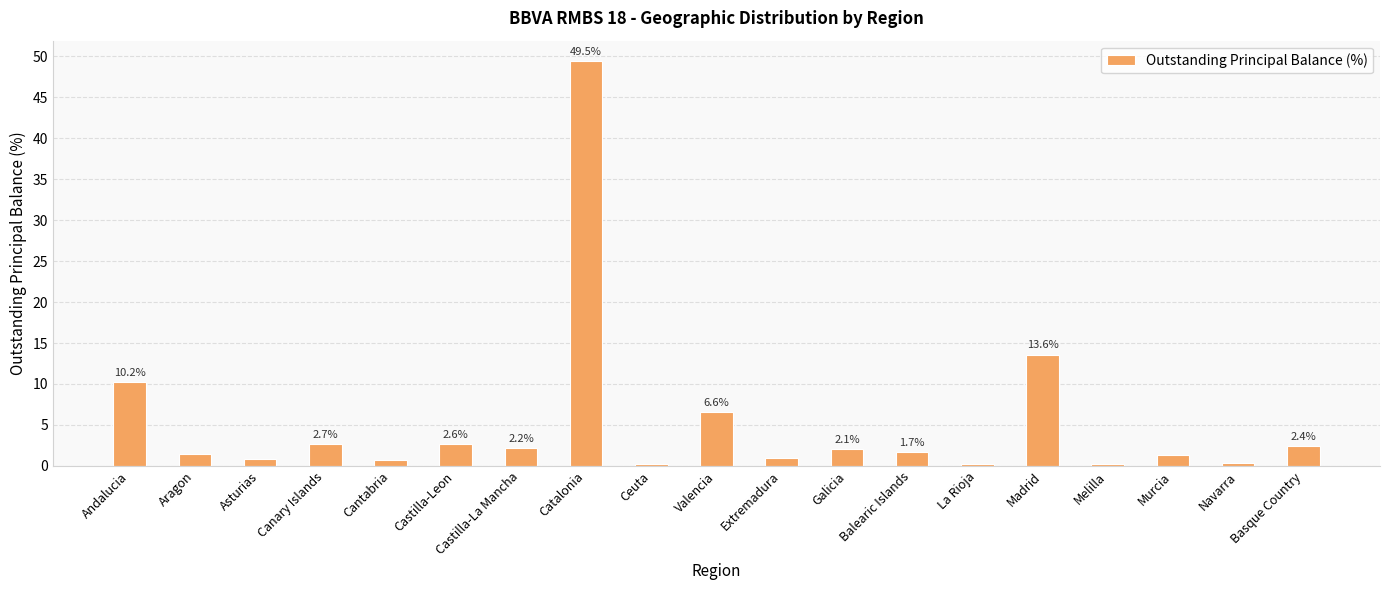

The chart shows a value of 1.0 at Extremadura. True or false?

True